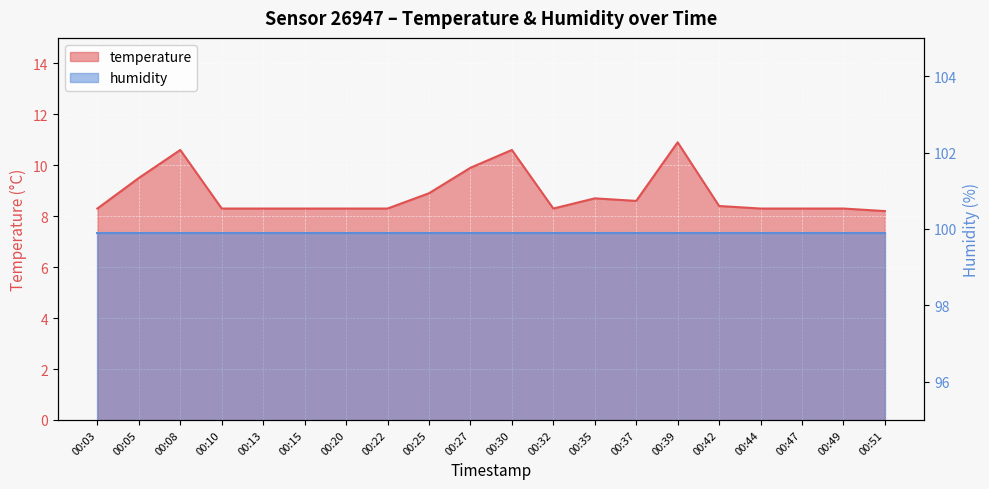

Rank the categories by value from highest to lowest.

00:39, 00:08, 00:30, 00:27, 00:05, 00:25, 00:35, 00:37, 00:42, 00:03, 00:10, 00:13, 00:15, 00:20, 00:22, 00:32, 00:44, 00:47, 00:49, 00:51